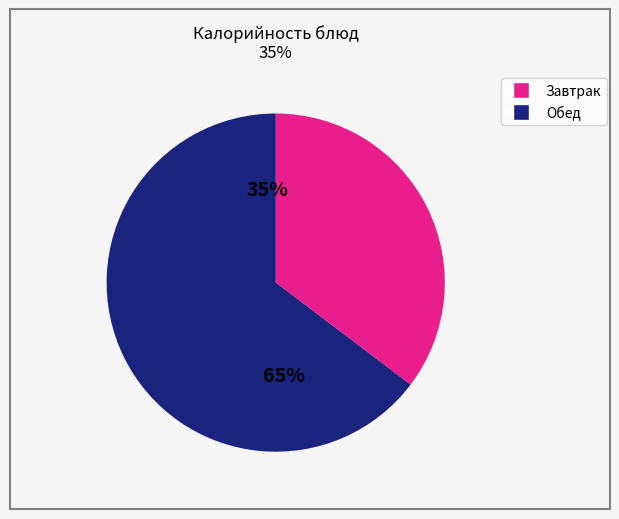

Which slice is the largest?

Обед